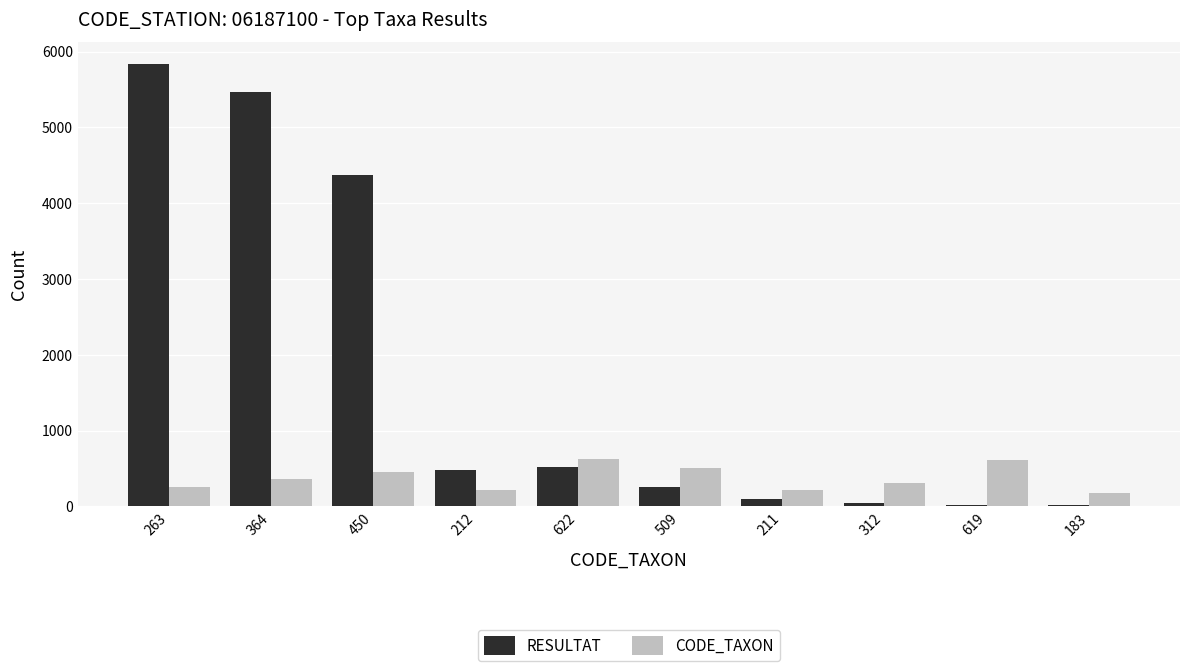

At which category is the sum across all series the highest?

263